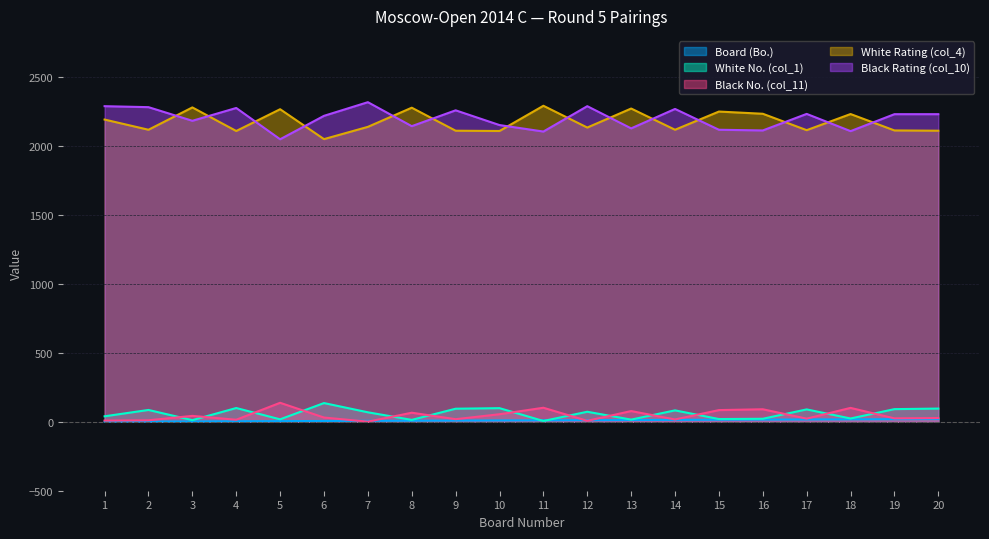

Where is White Rating (col_4) nearest to the value 2172?

1